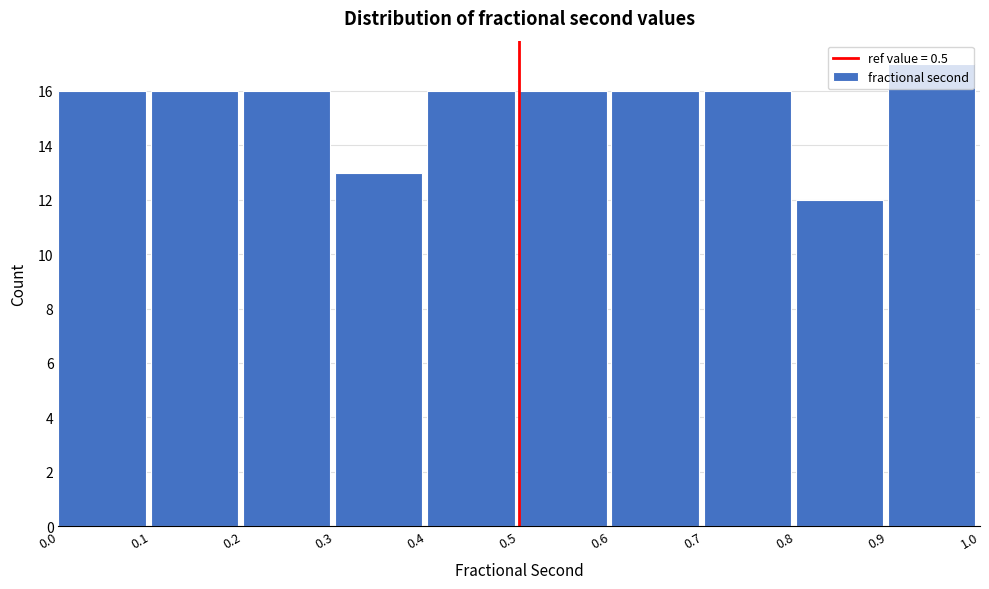

Reading left to right, transcribe this chart: for each bar, give the range it covers on the x-axis and its height. The values are not printed on the chart, so give them approximately, as read against the axis.

0.0 to 0.1: 16
0.1 to 0.2: 16
0.2 to 0.3: 16
0.3 to 0.4: 13
0.4 to 0.5: 16
0.5 to 0.6: 16
0.6 to 0.7: 16
0.7 to 0.8: 16
0.8 to 0.9: 12
0.9 to 1.0: 17